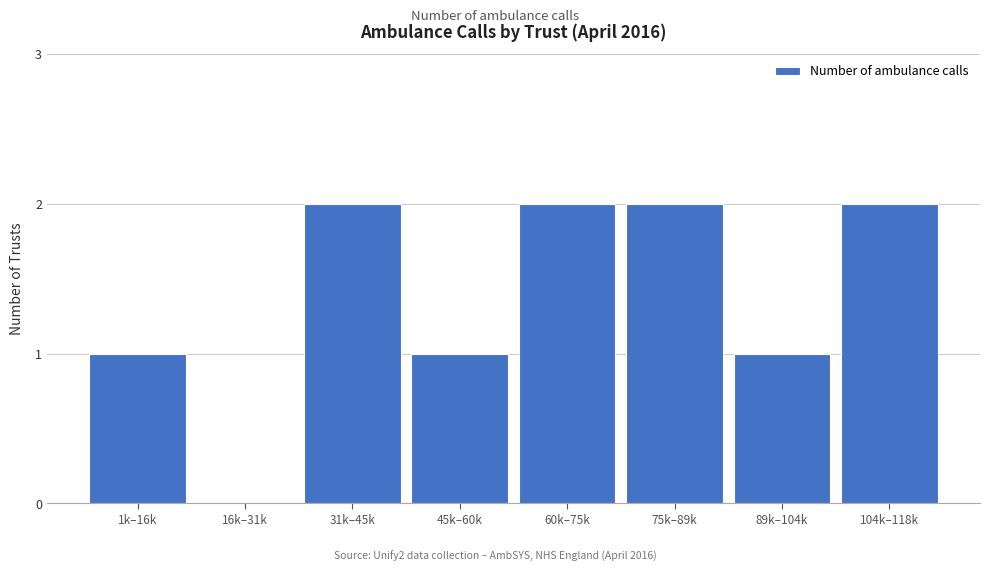

Reading left to right, what are all the values shown in this chart?

1k–16k=1	16k–31k=0	31k–45k=2	45k–60k=1	60k–75k=2	75k–89k=2	89k–104k=1	104k–118k=2